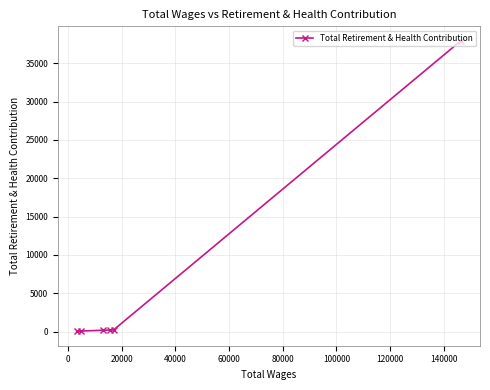

How many data points are less than 202?

3